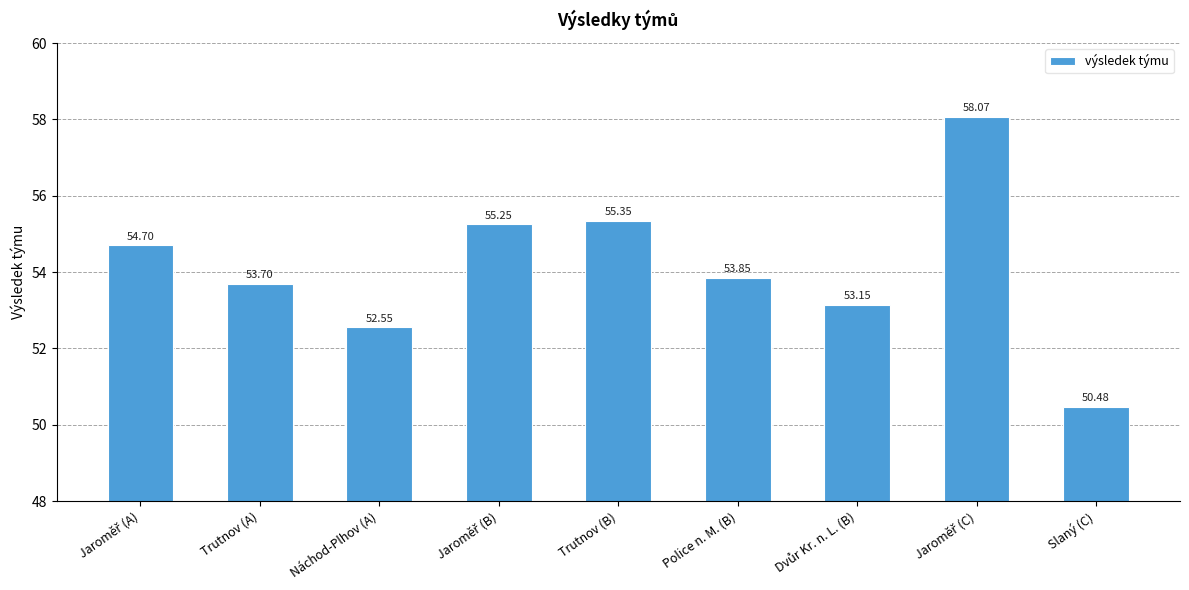

How many categories are shown in the chart?

9